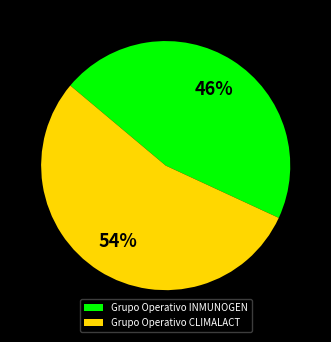

To the nearest percent, what is the average slice percentage?

50%